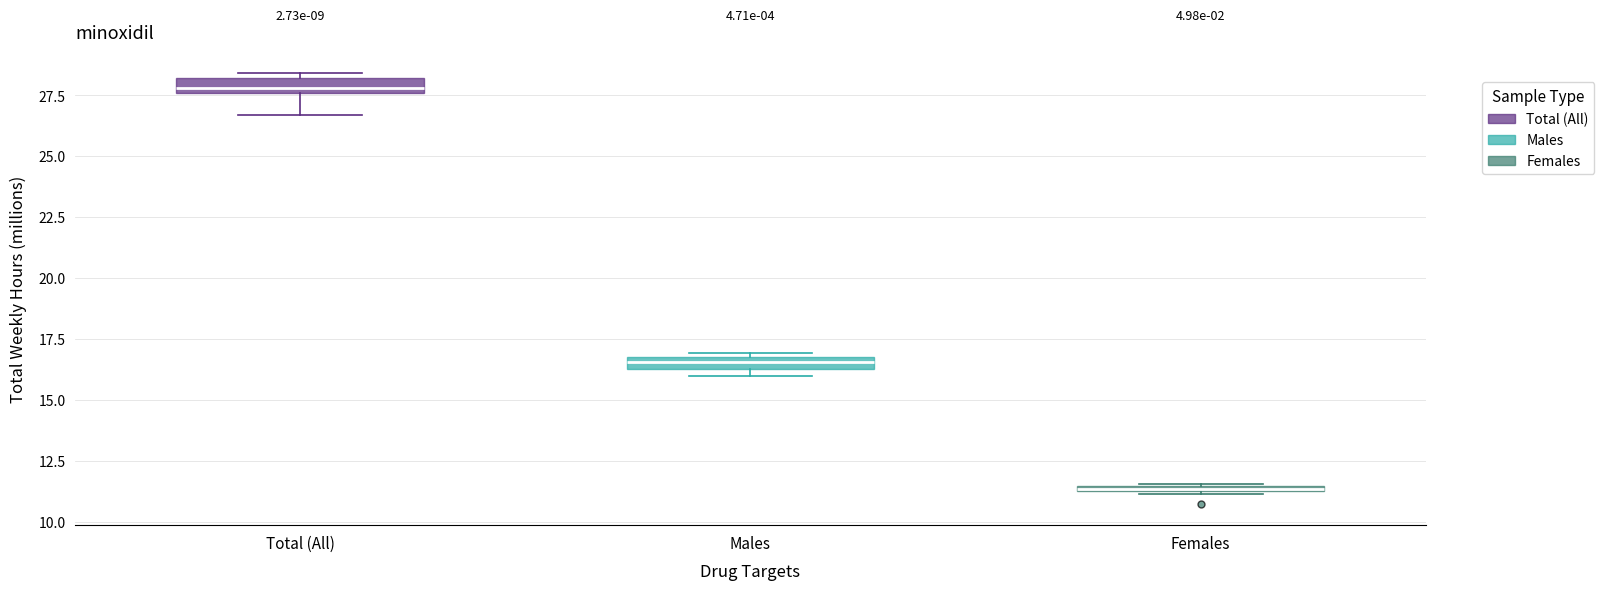

Which box's median line is the highest?

Total (All)